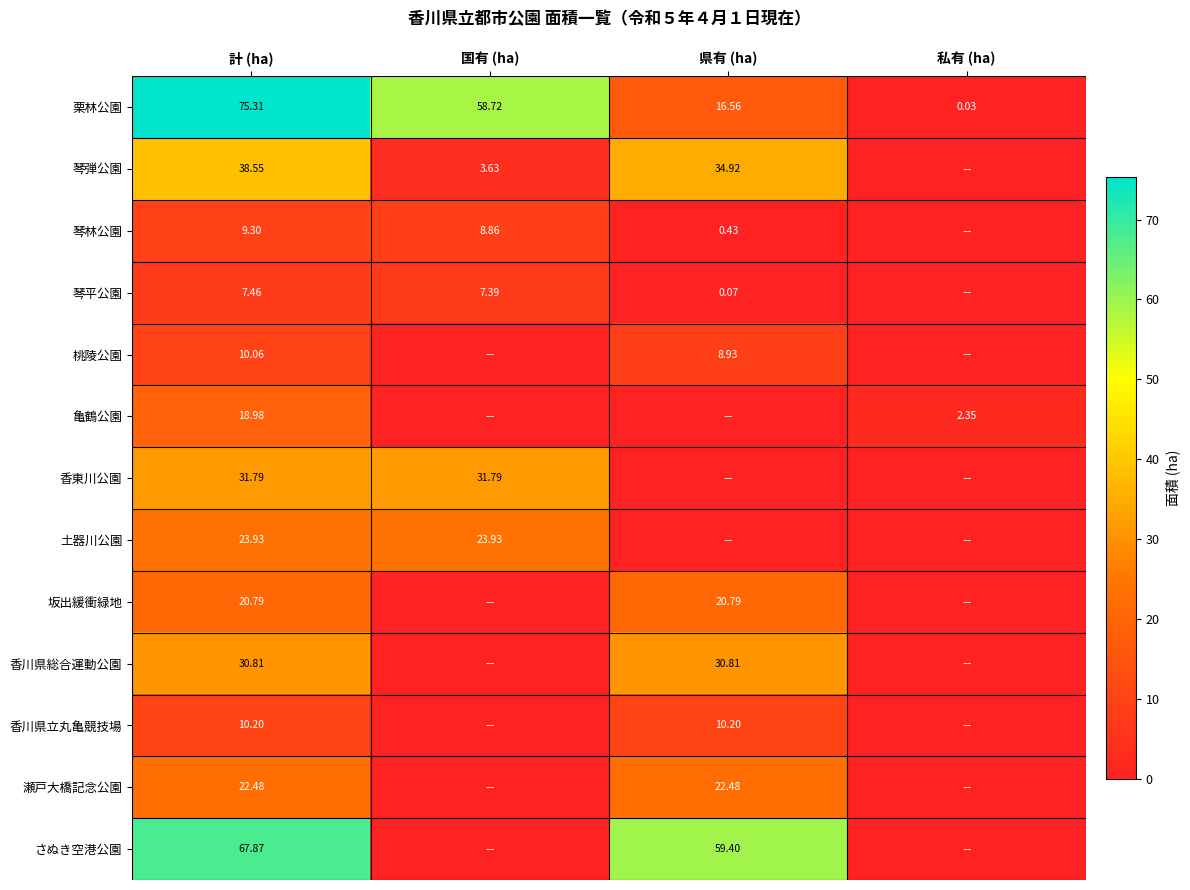

At 計 (ha), list the series in order from largest to smallest.

栗林公園, さぬき空港公園, 琴弾公園, 香東川公園, 香川県総合運動公園, 土器川公園, 瀬戸大橋記念公園, 坂出緩衝緑地, 亀鶴公園, 香川県立丸亀競技場, 桃陵公園, 琴林公園, 琴平公園